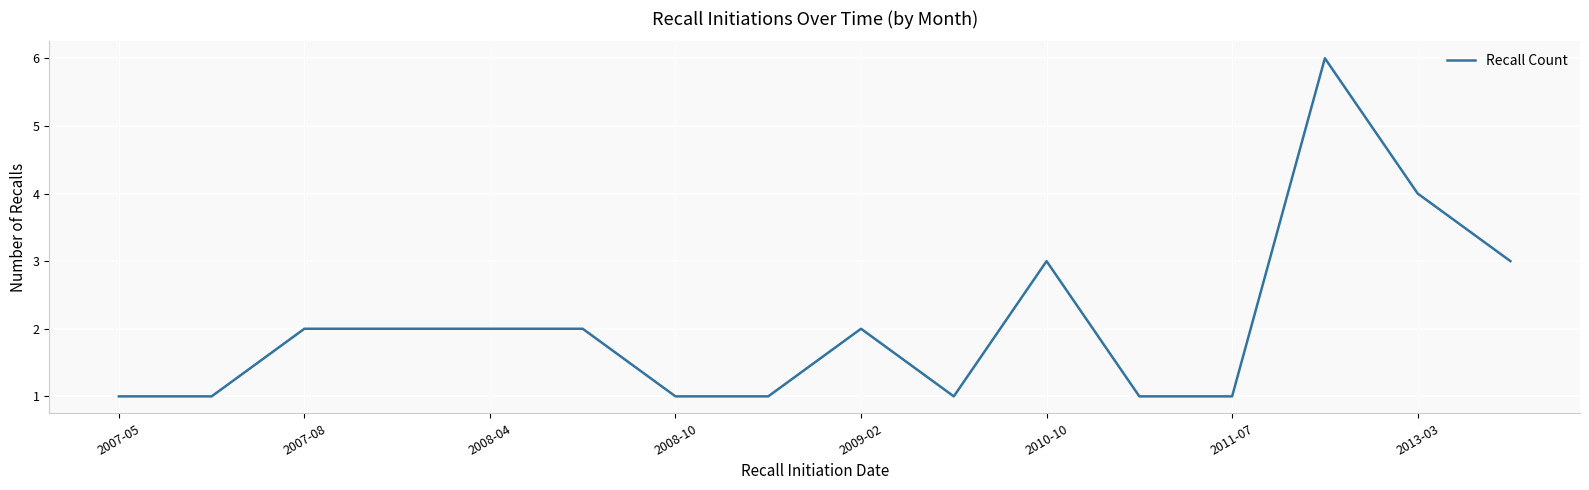

What is the smallest value displayed?

1